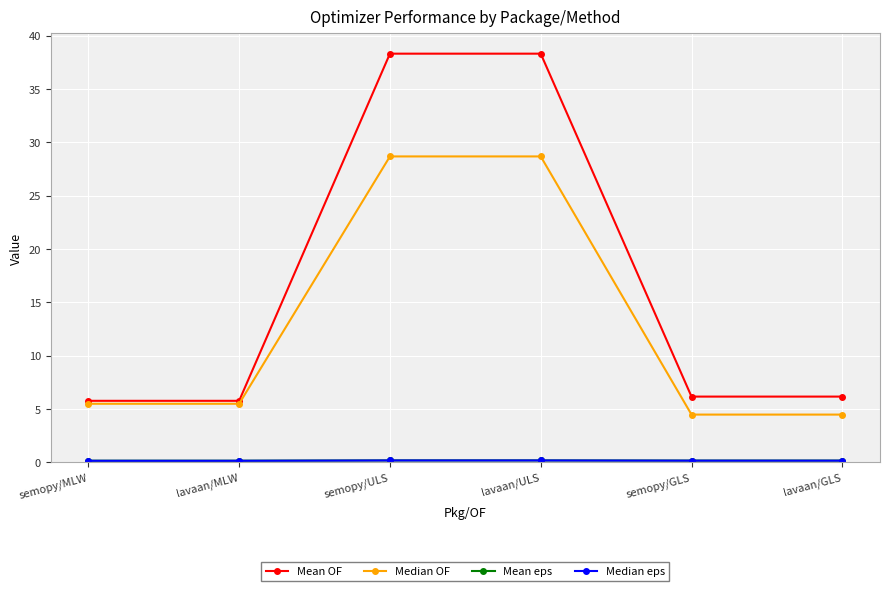

What is the value of the Median OF point at the 3rd from the left?

28.7